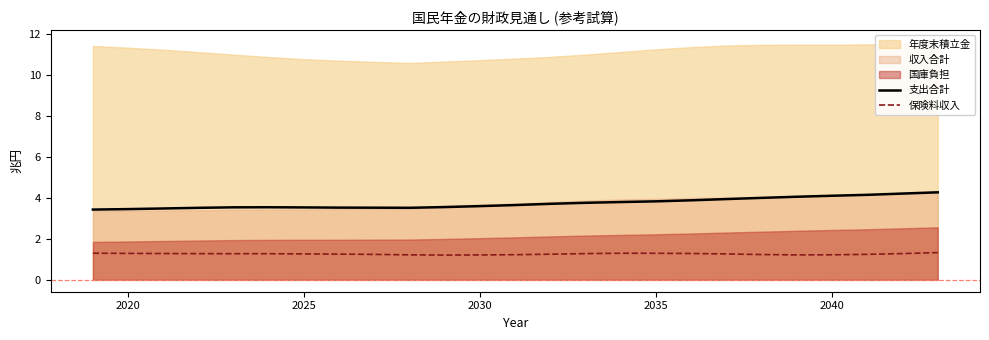

What is the minimum value for 支出合計?

3.4